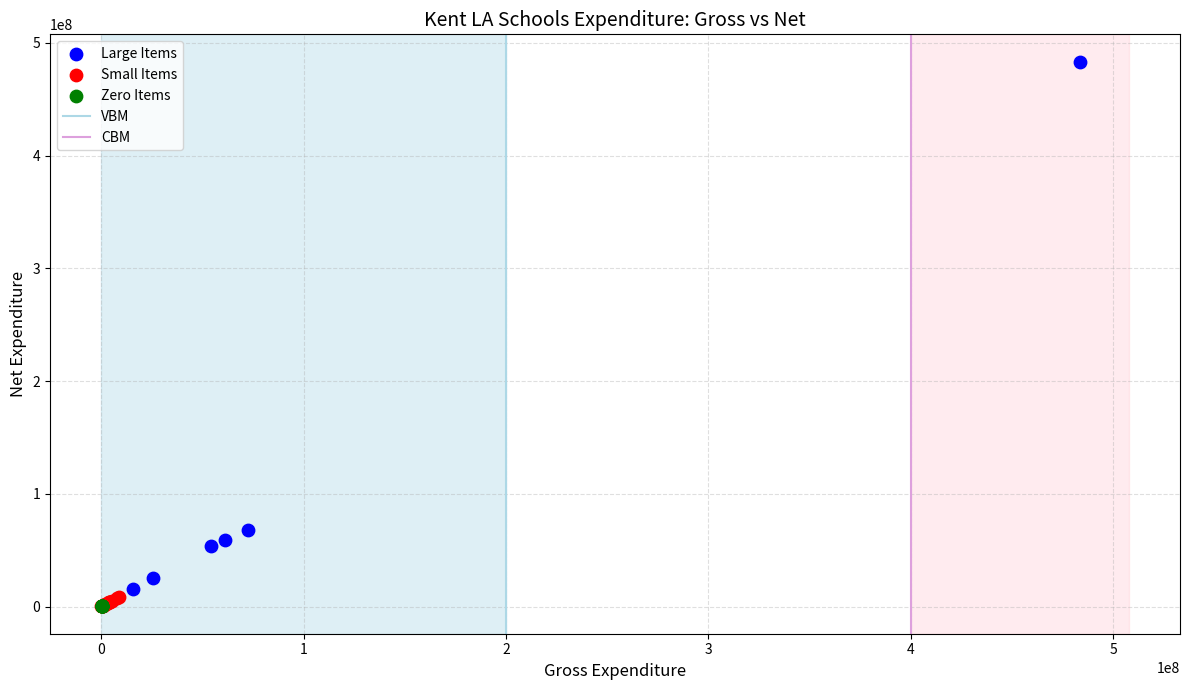

Which series contains the highest Y value?

Large Items